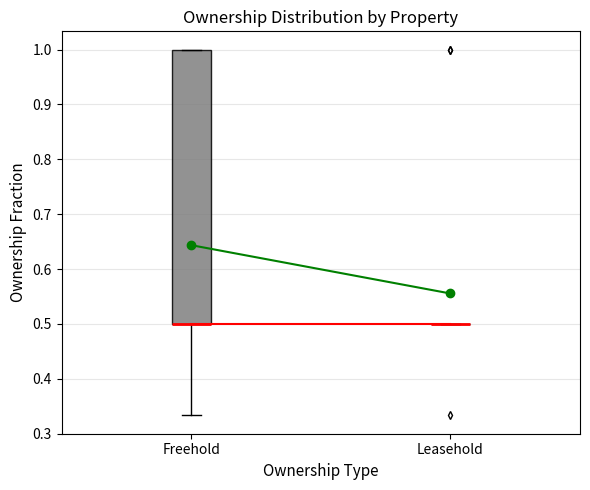

Comparing the boxes themselves (not the whiskers), which one is the tallest?

Freehold